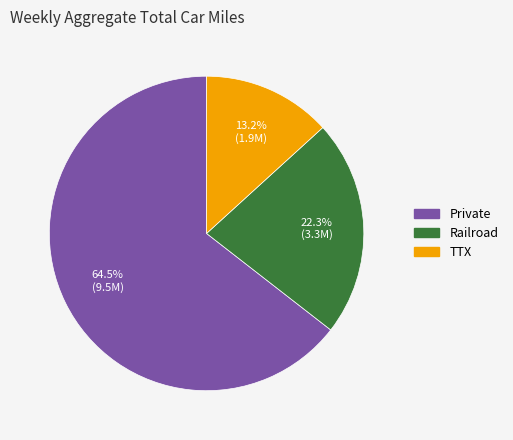

How many segments does this pie chart have?

3